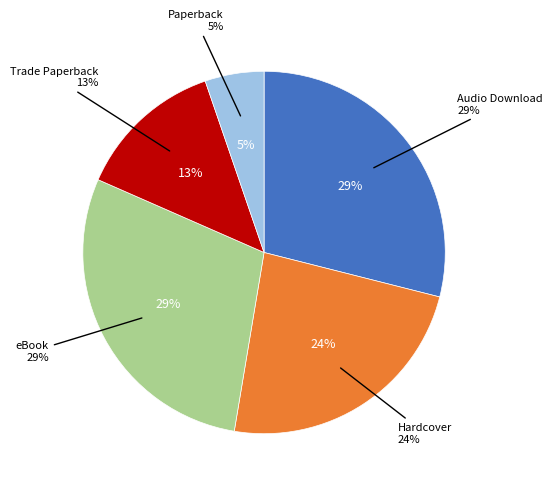

Is there a majority slice in this chart?

No